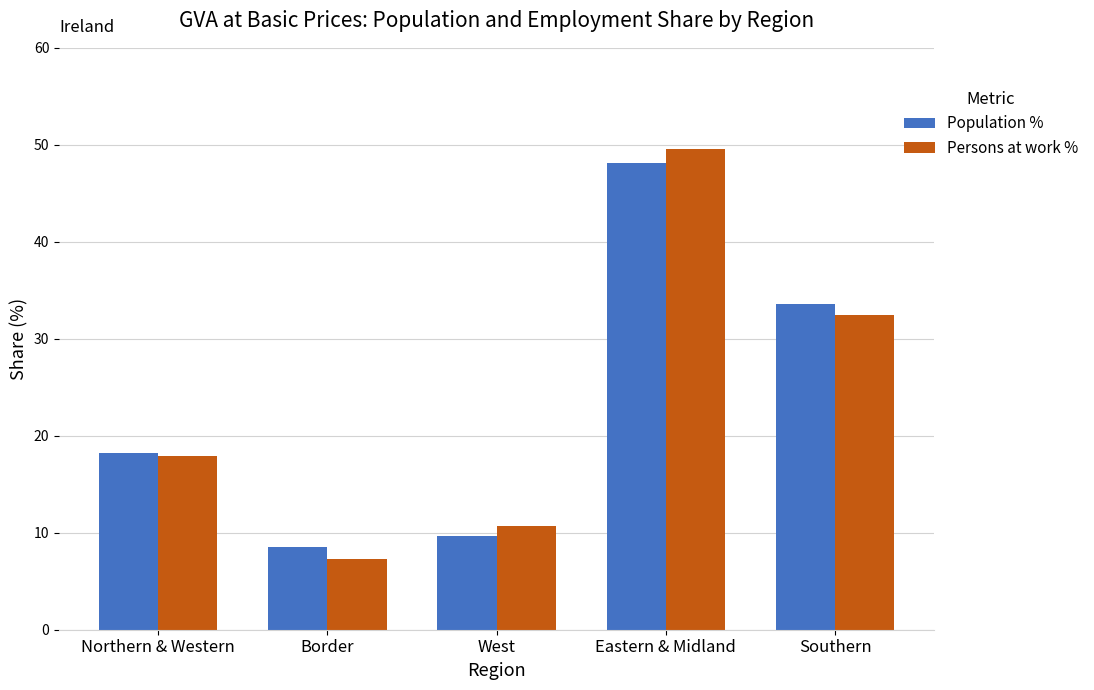

What is the minimum value shown in the chart?

7.3